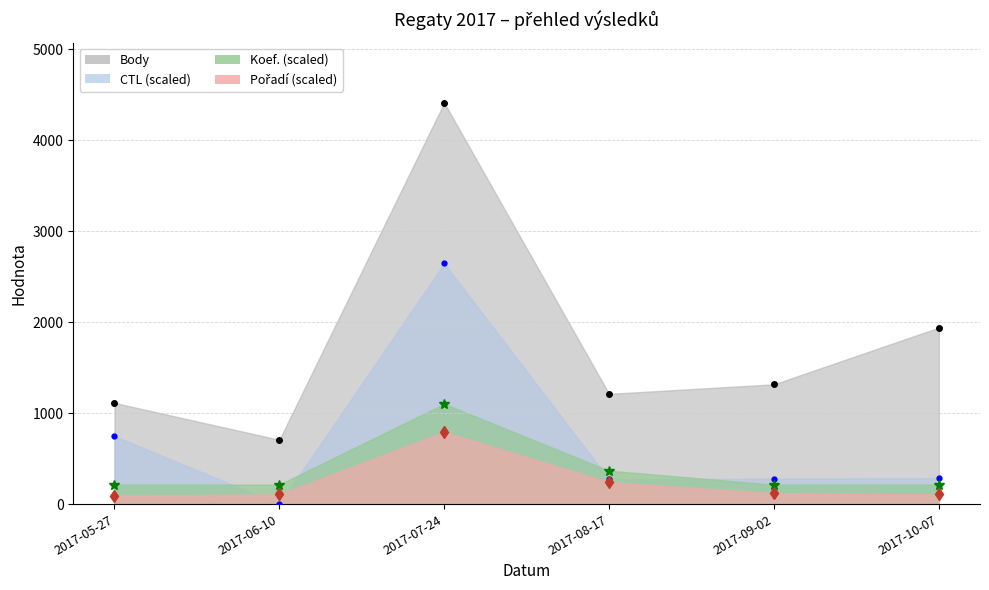

True or false: Body and Koef. cross at least once.

False